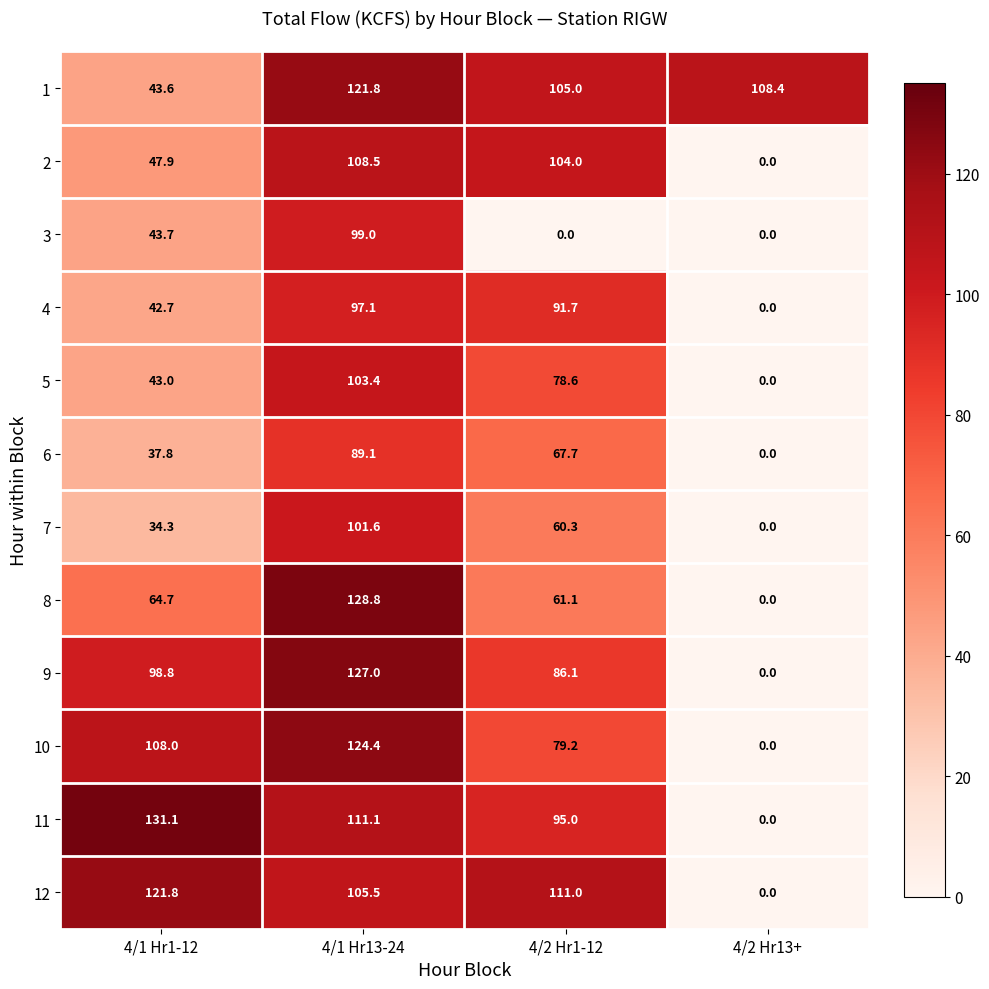

What is the difference between the highest and lowest values at 4/2 Hr13+?

108.4